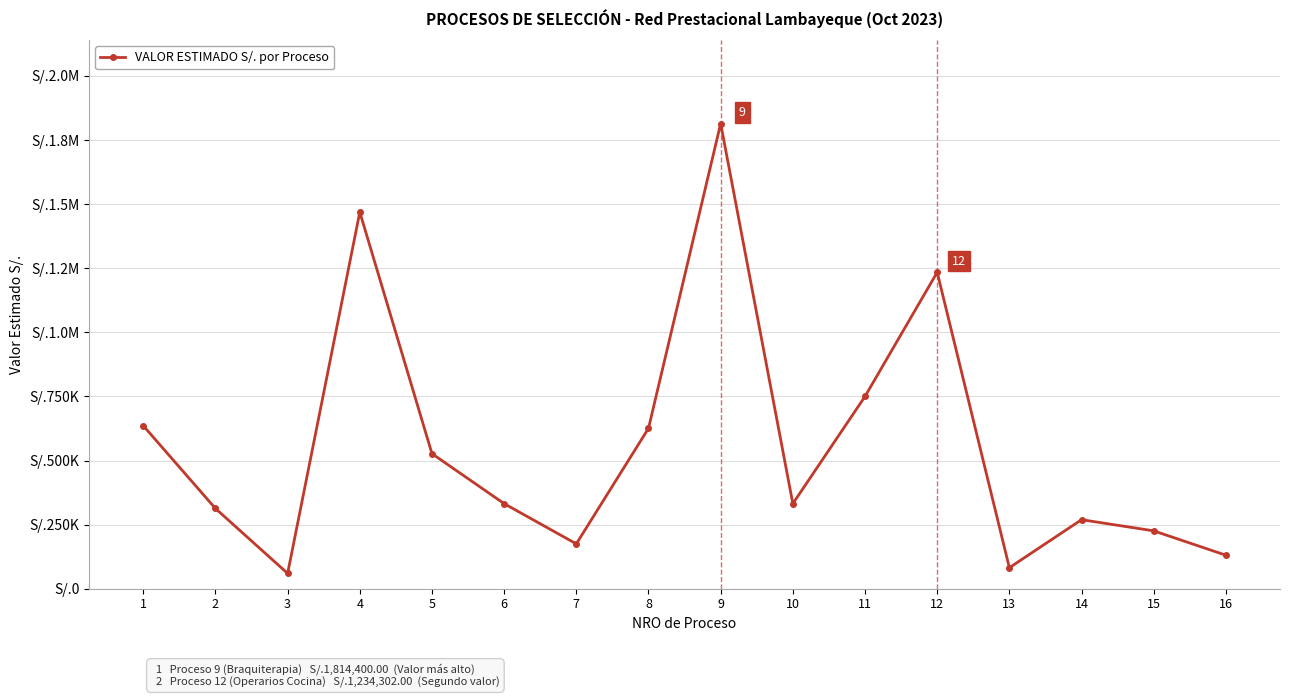

Is this an area chart (filled region under the line)?

No